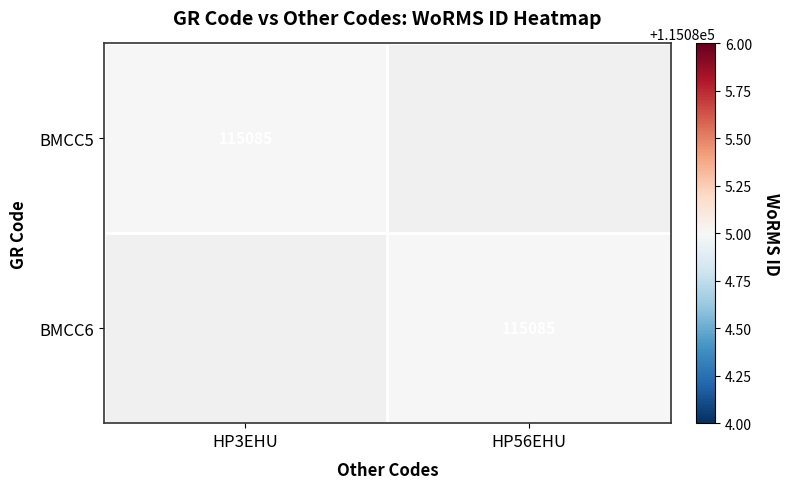

The value of BMCC6 at HP56EHU is 115085. True or false?

True